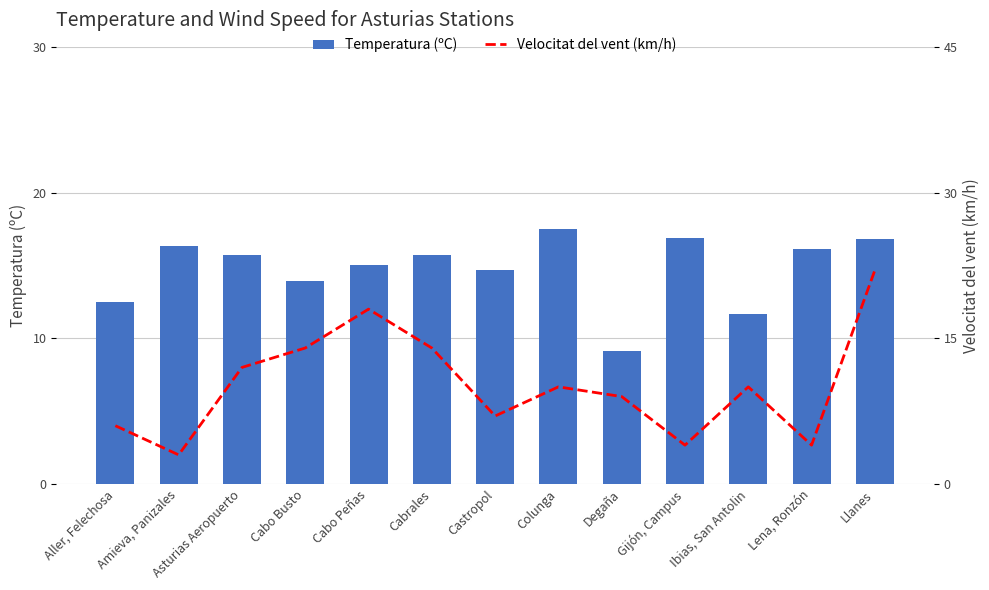

What is the label of the 5th bar from the right?

Degaña